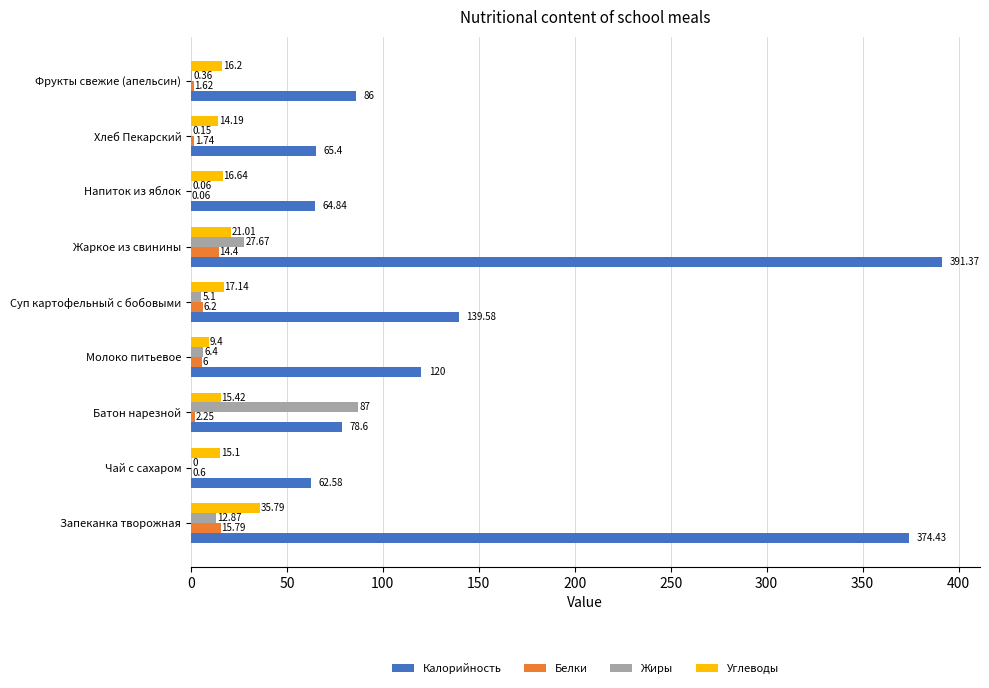

What is the sum of all Углеводы values?

160.9